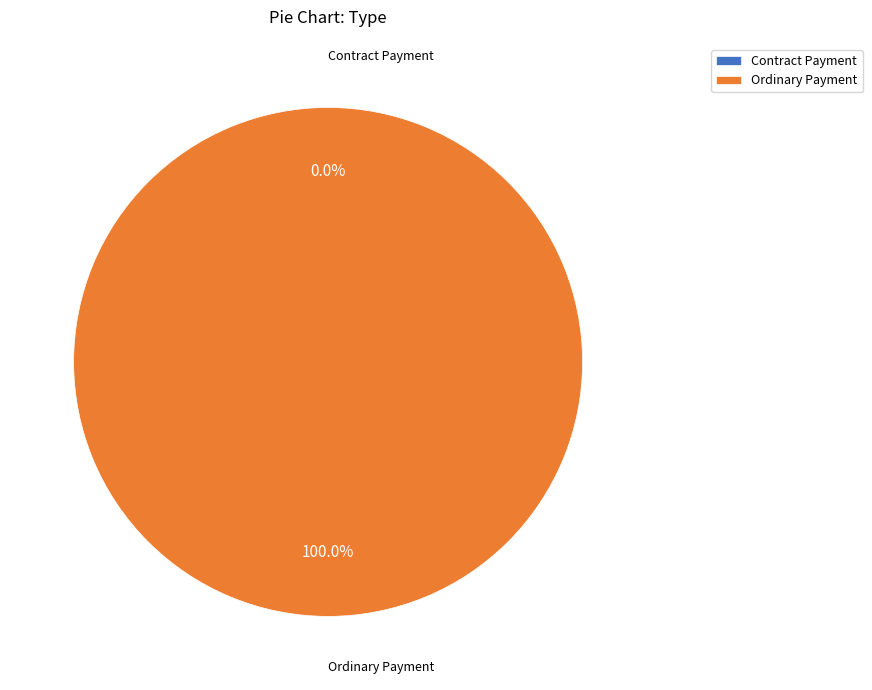

Is there any slice that represents more than half of the pie?

Yes